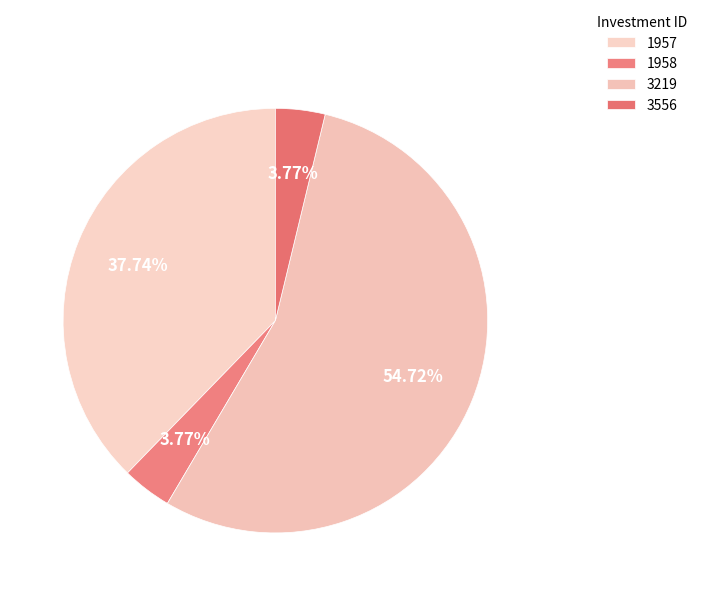

How many segments does this pie chart have?

4